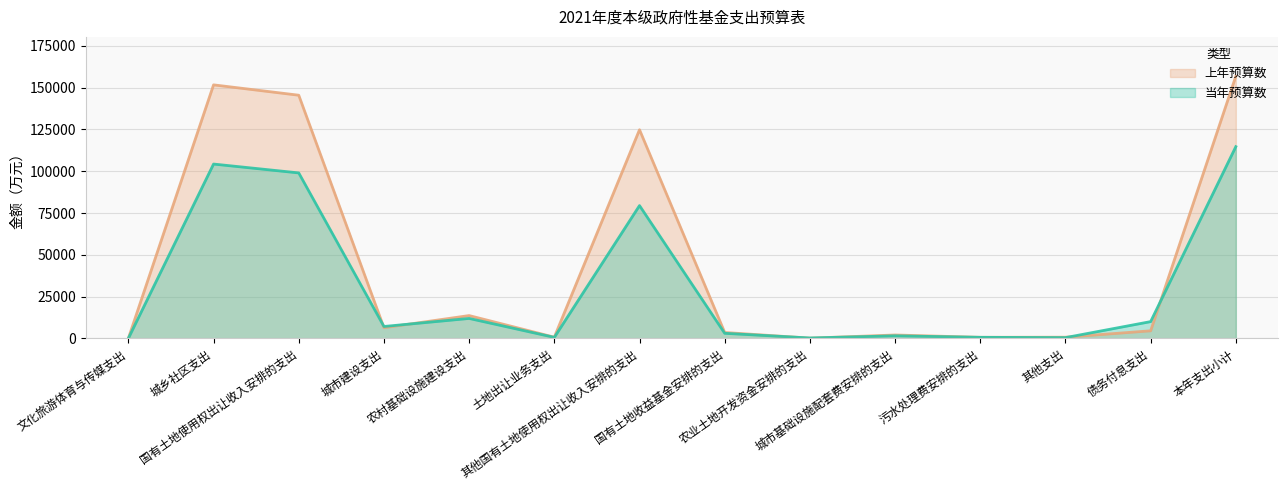

What position from the right is 国有土地收益基金安排的支出?

7